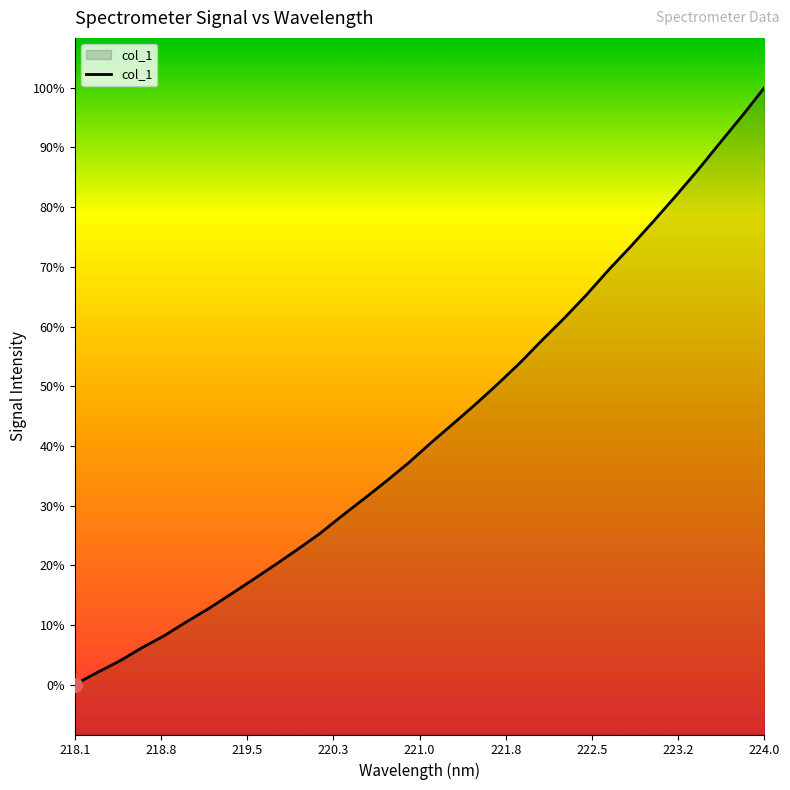

Is this an area chart (filled region under the line)?

Yes